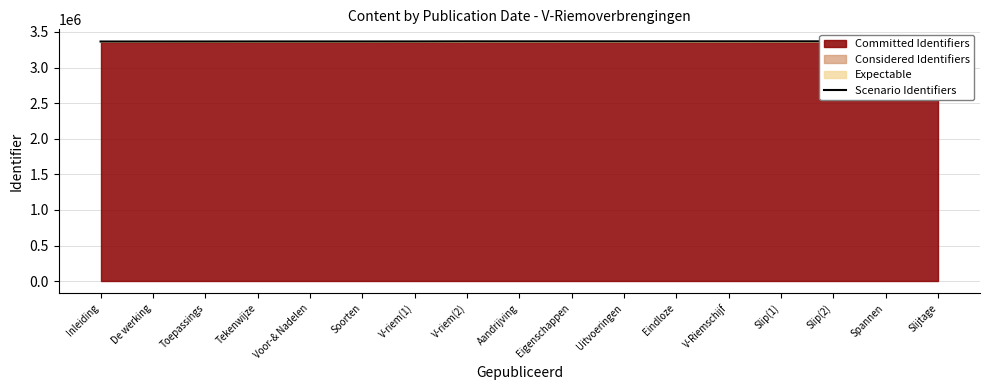

What is the smallest value displayed?

3364963